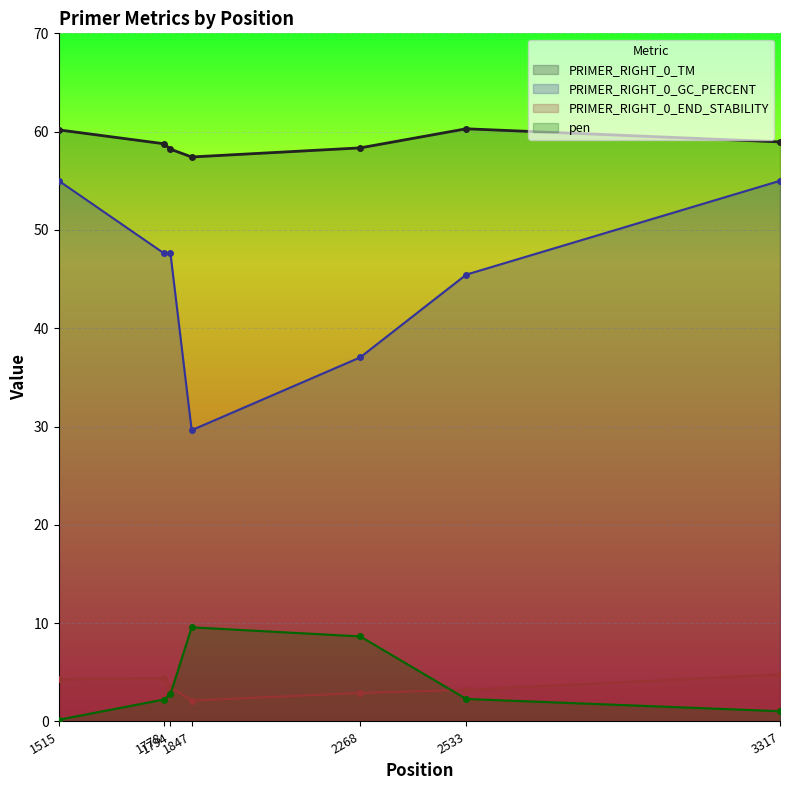

Read the pen value at 3317.

1.0